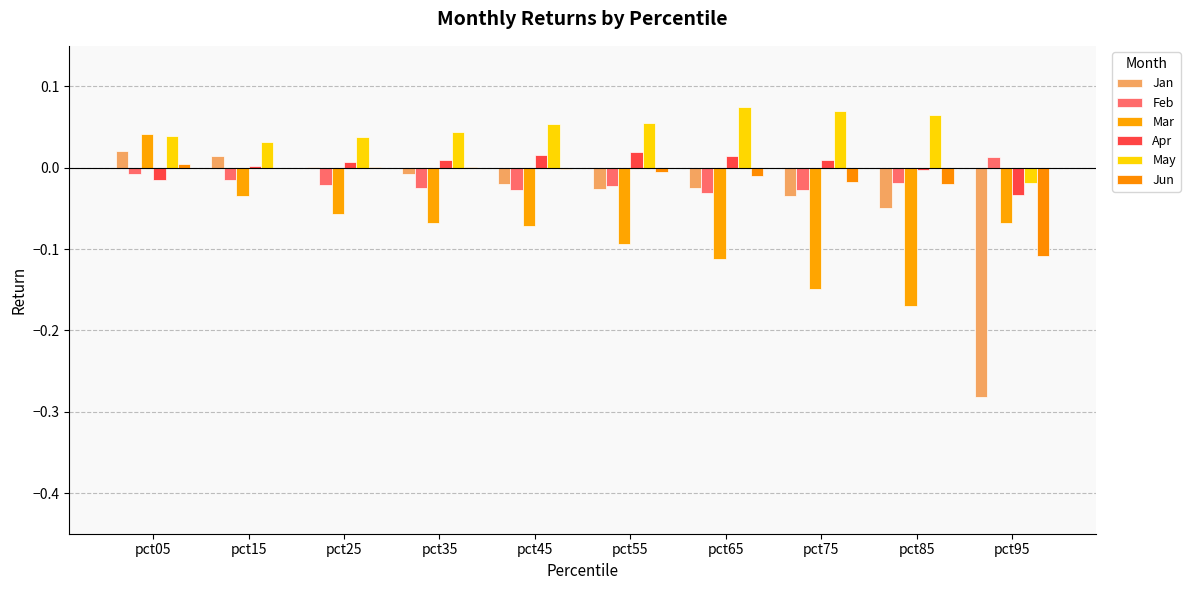

Rank the categories by Feb value from lowest to highest.

pct65, pct75, pct45, pct35, pct55, pct25, pct85, pct15, pct05, pct95